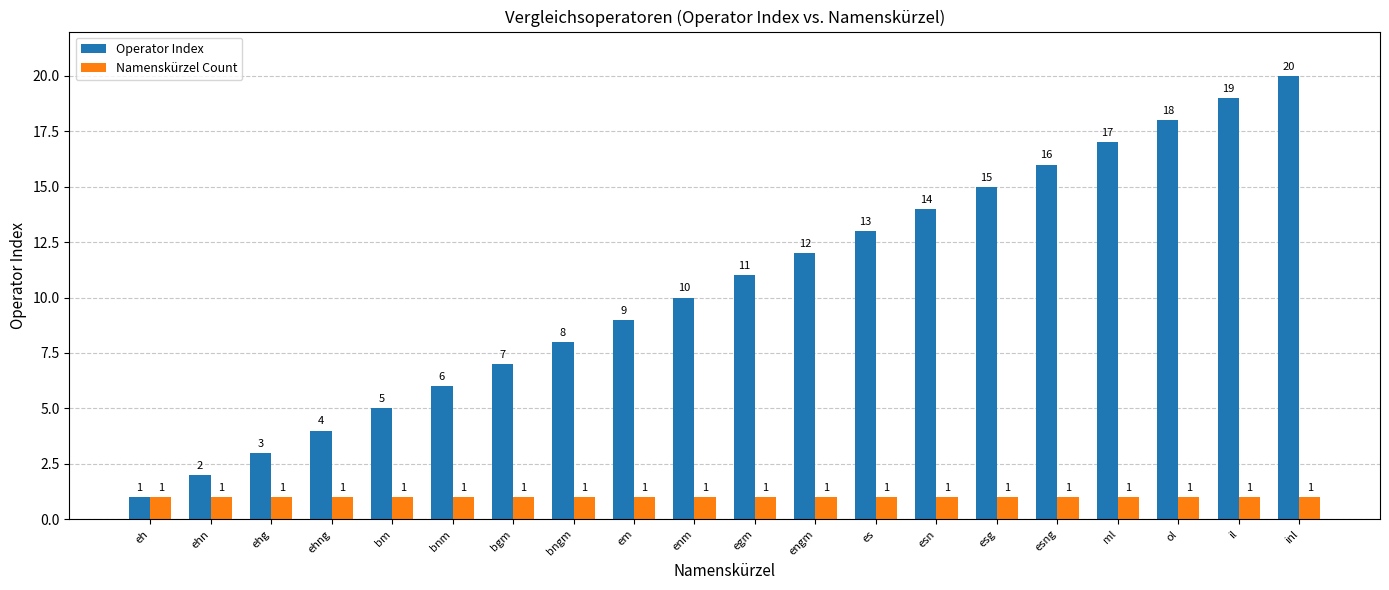

Reading right to left, what are all the values shown in this chart?

Operator Index: inl=20	il=19	ol=18	ml=17	esng=16	esg=15	esn=14	es=13	engm=12	egm=11	enm=10	em=9	bngm=8	bgm=7	bnm=6	bm=5	ehng=4	ehg=3	ehn=2	eh=1
Namenskürzel Count: inl=1	il=1	ol=1	ml=1	esng=1	esg=1	esn=1	es=1	engm=1	egm=1	enm=1	em=1	bngm=1	bgm=1	bnm=1	bm=1	ehng=1	ehg=1	ehn=1	eh=1